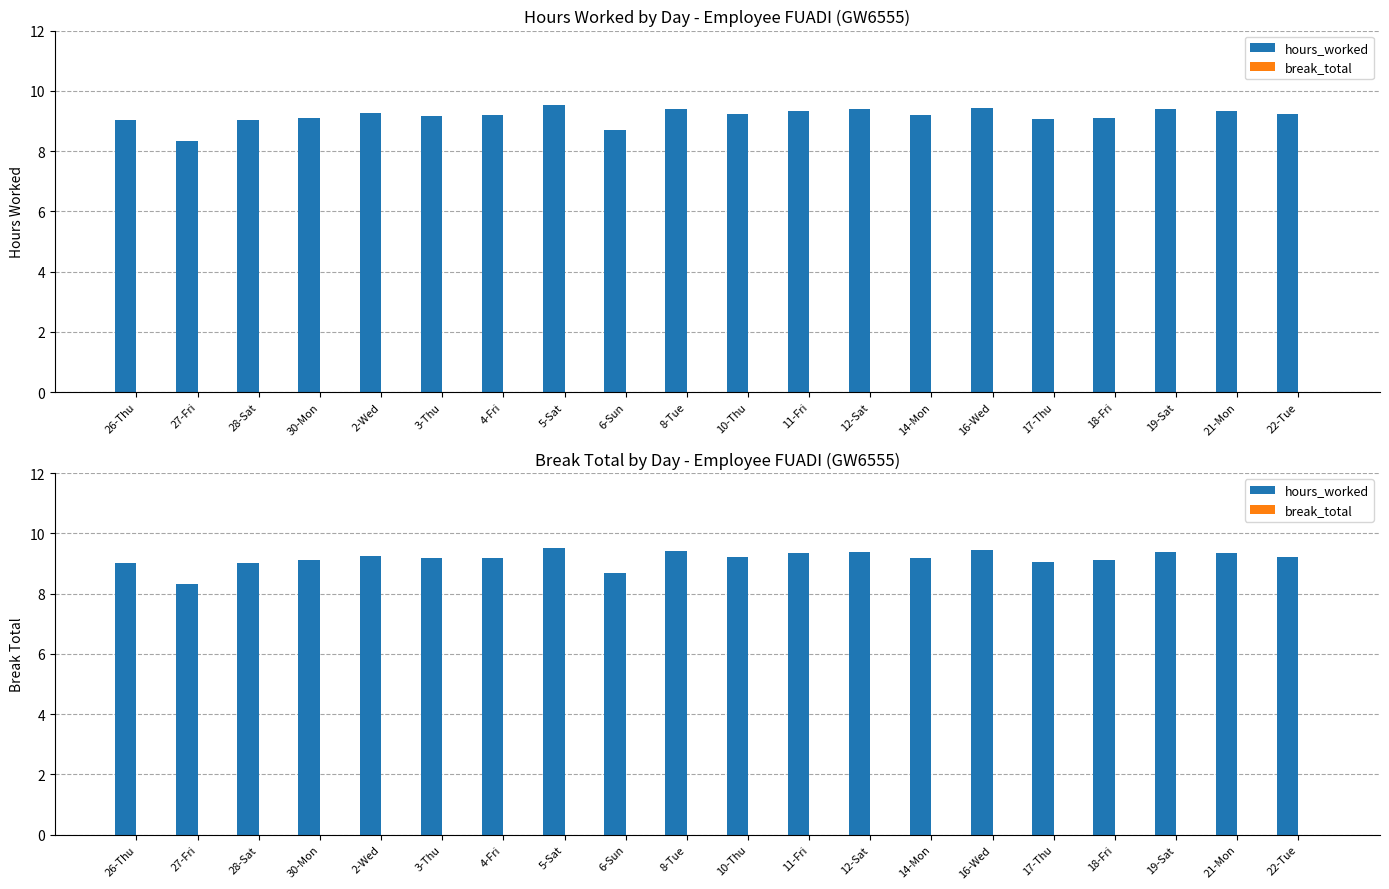

At which label does hours_worked reach its minimum?

27-Fri